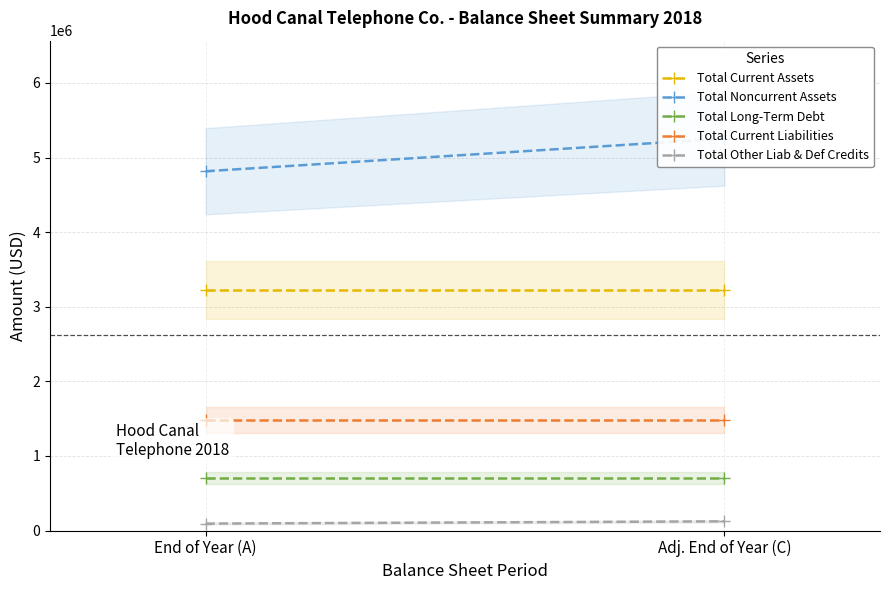

What is the sum of the Total Current Liabilities values at End of Year (A) and Adj. End of Year (C)?

2955892